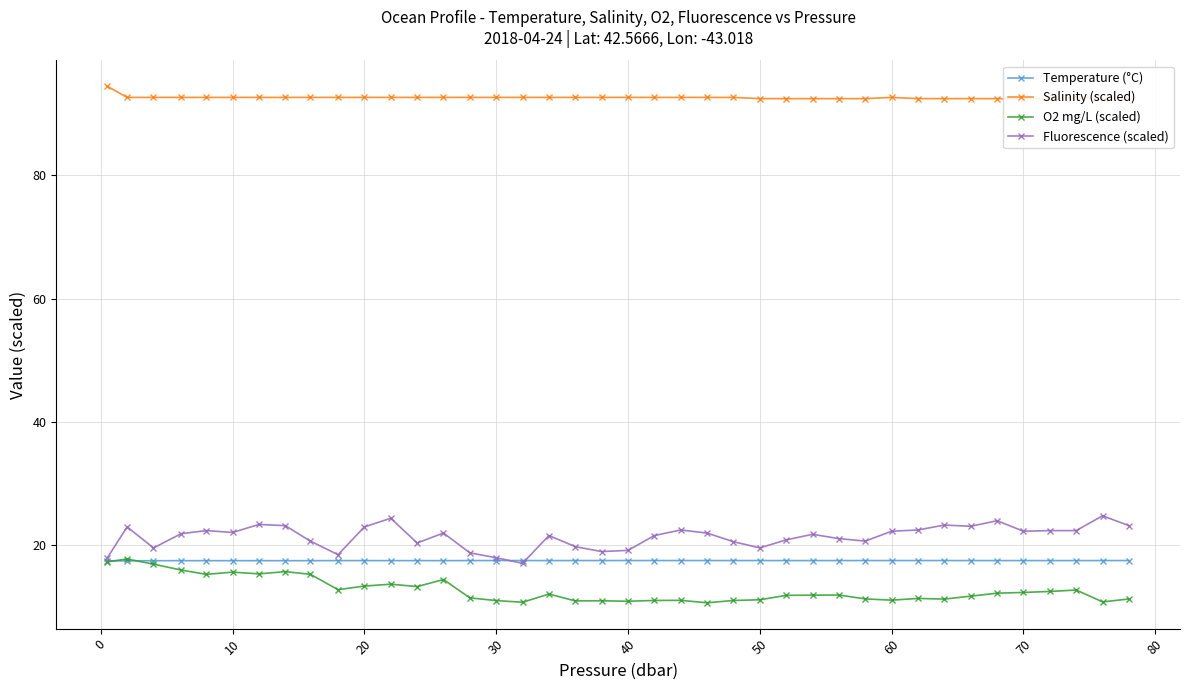

What is the highest value of the Temperature (°C) series?

17.5